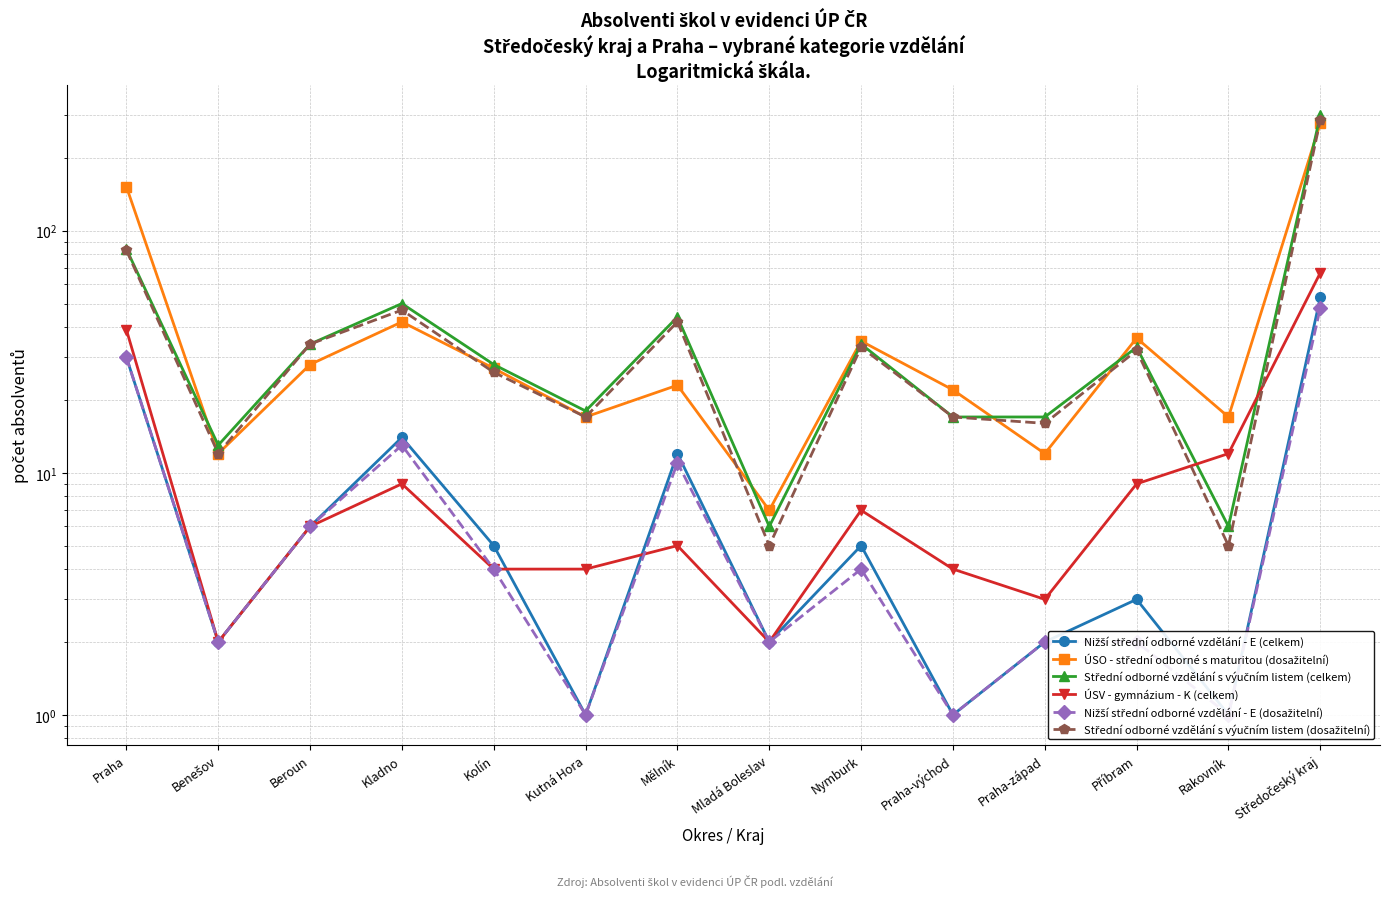

At which category does Střední odborné vzdělání s výučním listem (dosažitelní) reach its first local peak?

Kladno